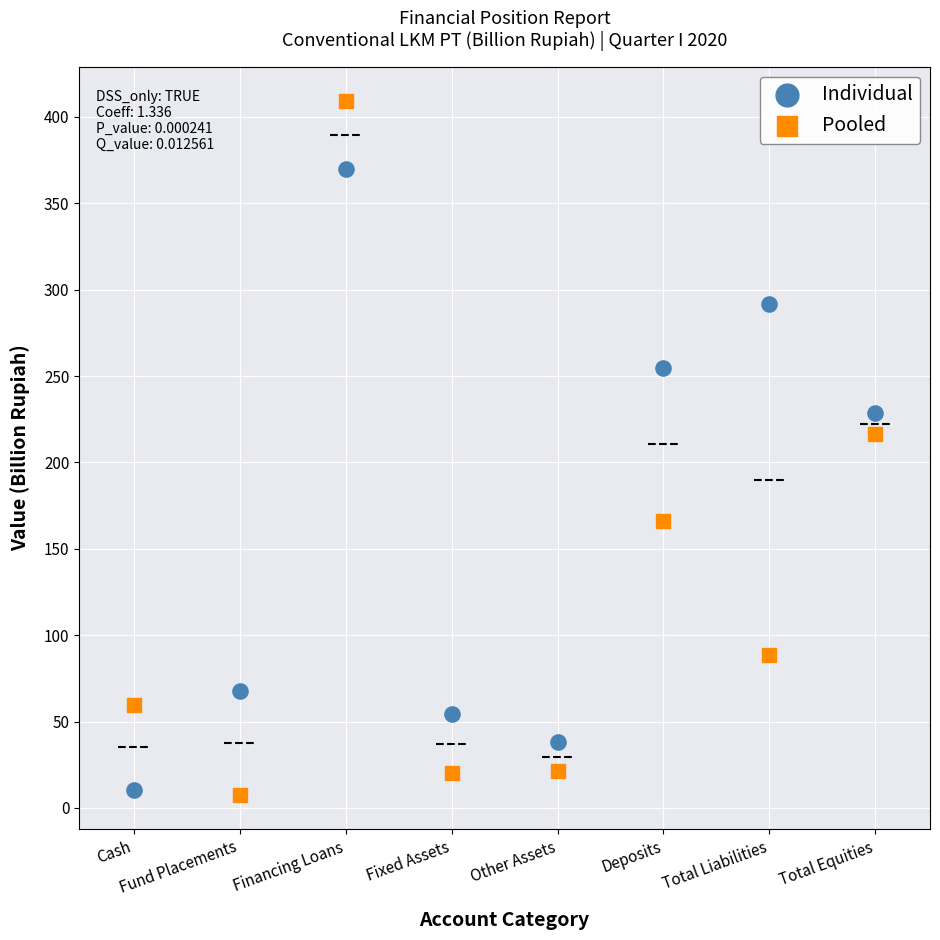

Across all data points, what is the range of Y values (max minus min)?

401.2